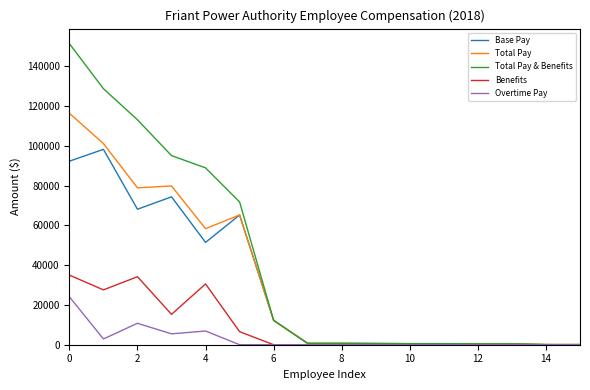

How many lines are shown in the chart?

5